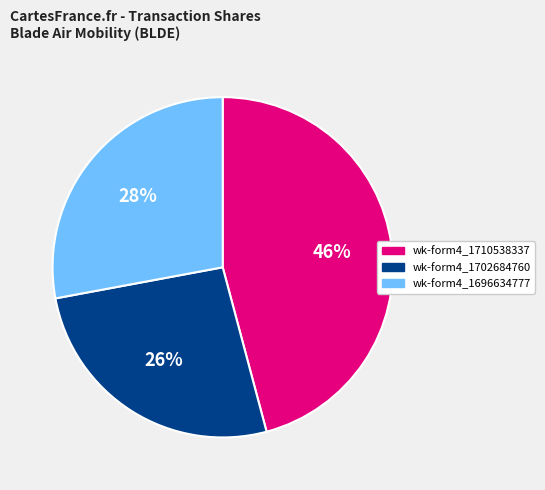

Is it true that wk-form4_1710538337 is 34% of the pie?

False